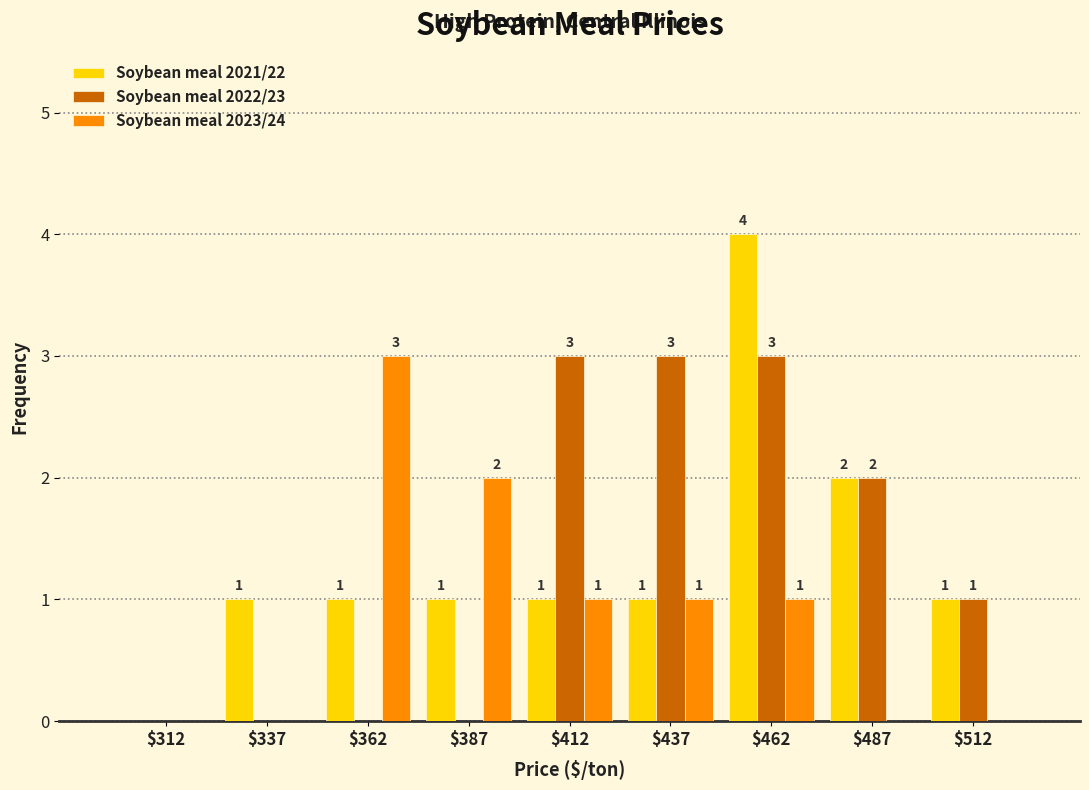

In the Soybean meal 2021/22 series, which range on the x-axis has the tallest bar?

450 to 475